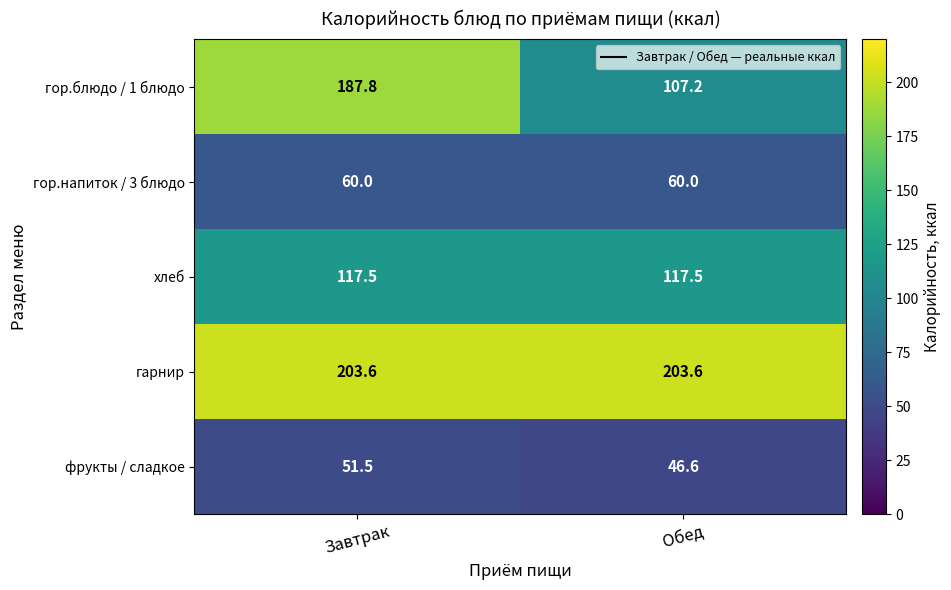

At how many categories does at least one series exceed 148?

2